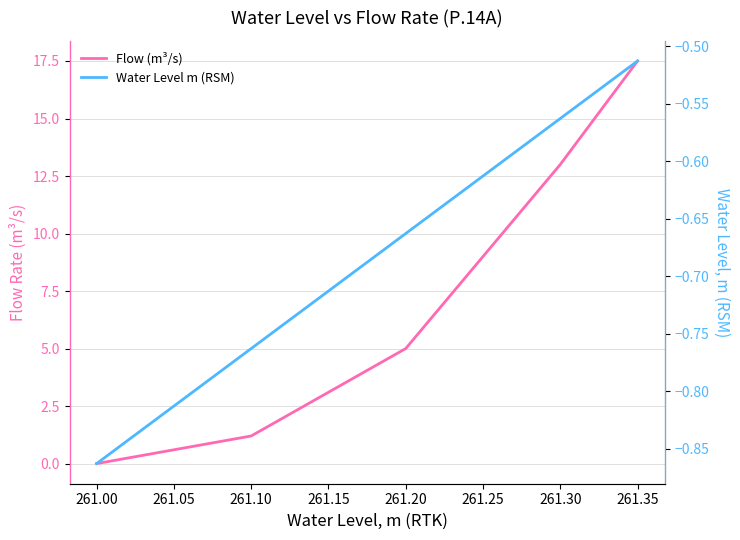

What is the minimum value shown in the chart?

-0.9